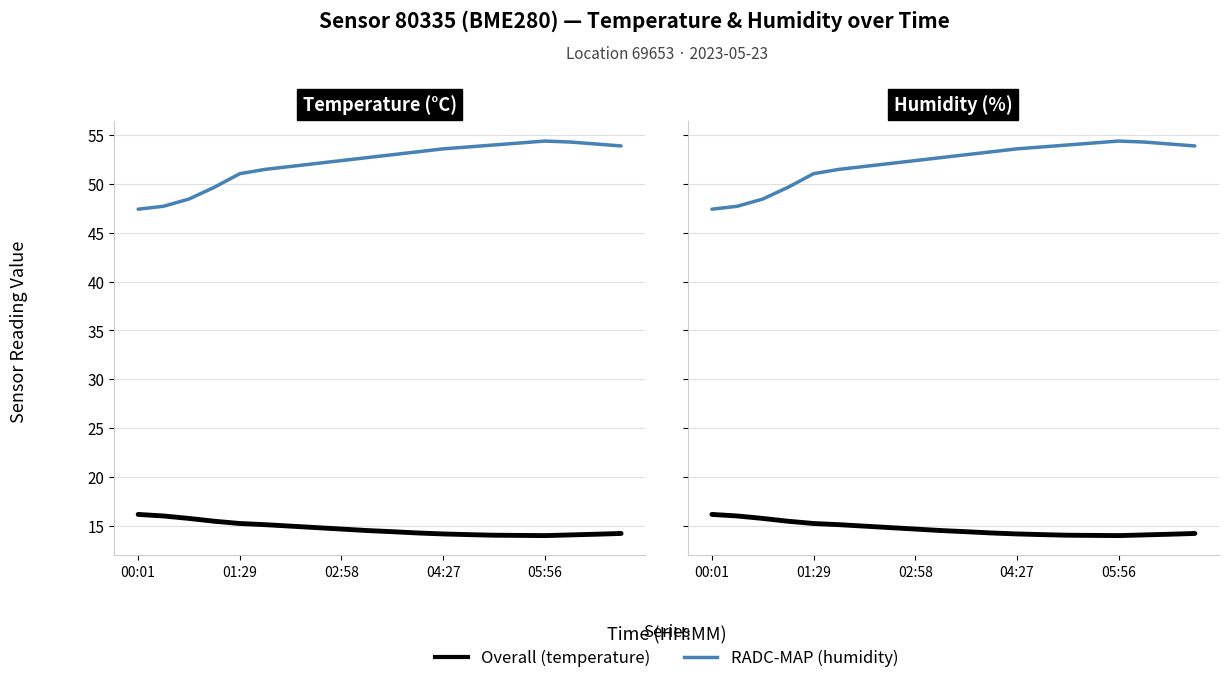

Reading left to right, list all the values displayed in this chart.

temperature: 16.1	16.0	15.7	15.4	15.2	15.1	14.9	14.8	14.7	14.5	14.4	14.2	14.2	14.1	14.0	14.0	14.0	14.1	14.1	14.2
humidity: 47.4	47.7	48.5	49.7	51.1	51.5	51.8	52.1	52.4	52.7	53.0	53.3	53.6	53.8	54.0	54.2	54.4	54.3	54.1	53.9